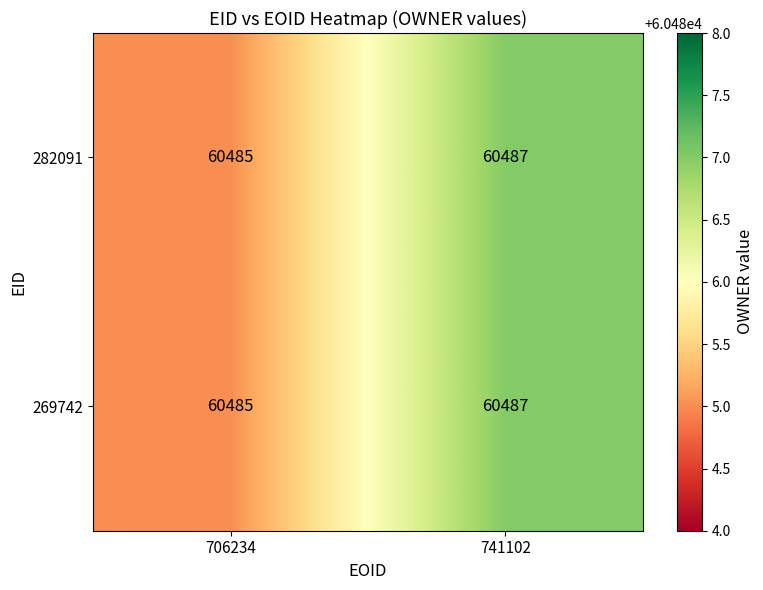

List the labels in order of 282091 value, largest first.

741102, 706234